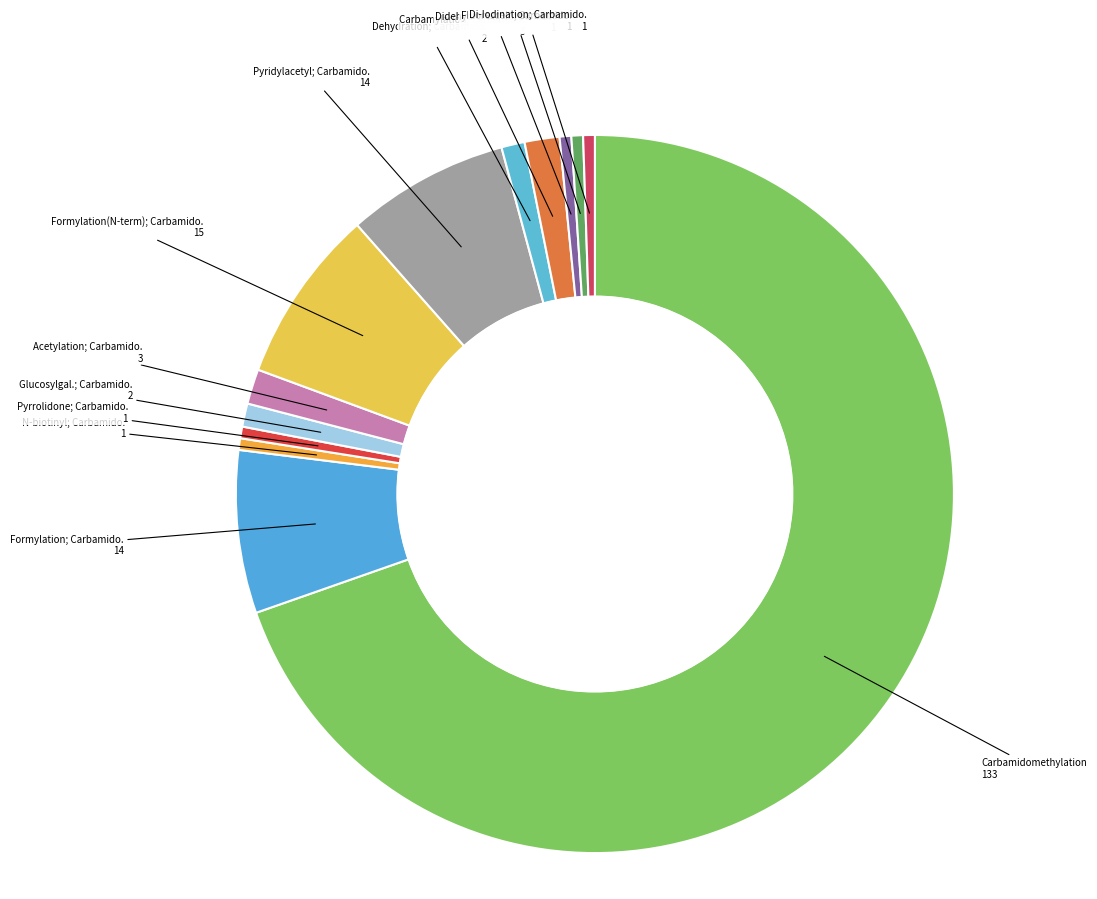

Is it true that Pyridylacetyl; Carbamido. is 7% of the pie?

True